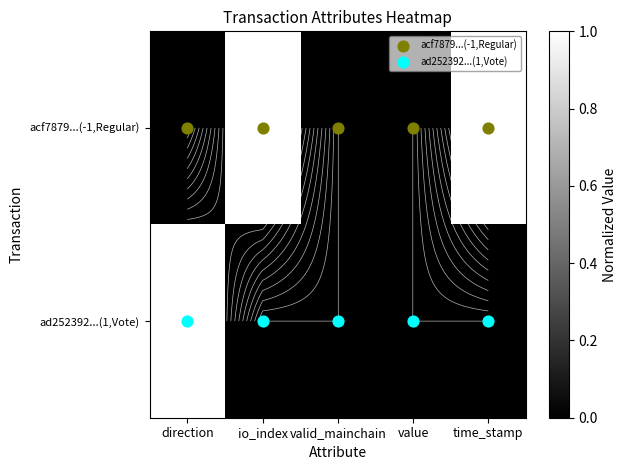

Between direction and value, which is larger?

direction